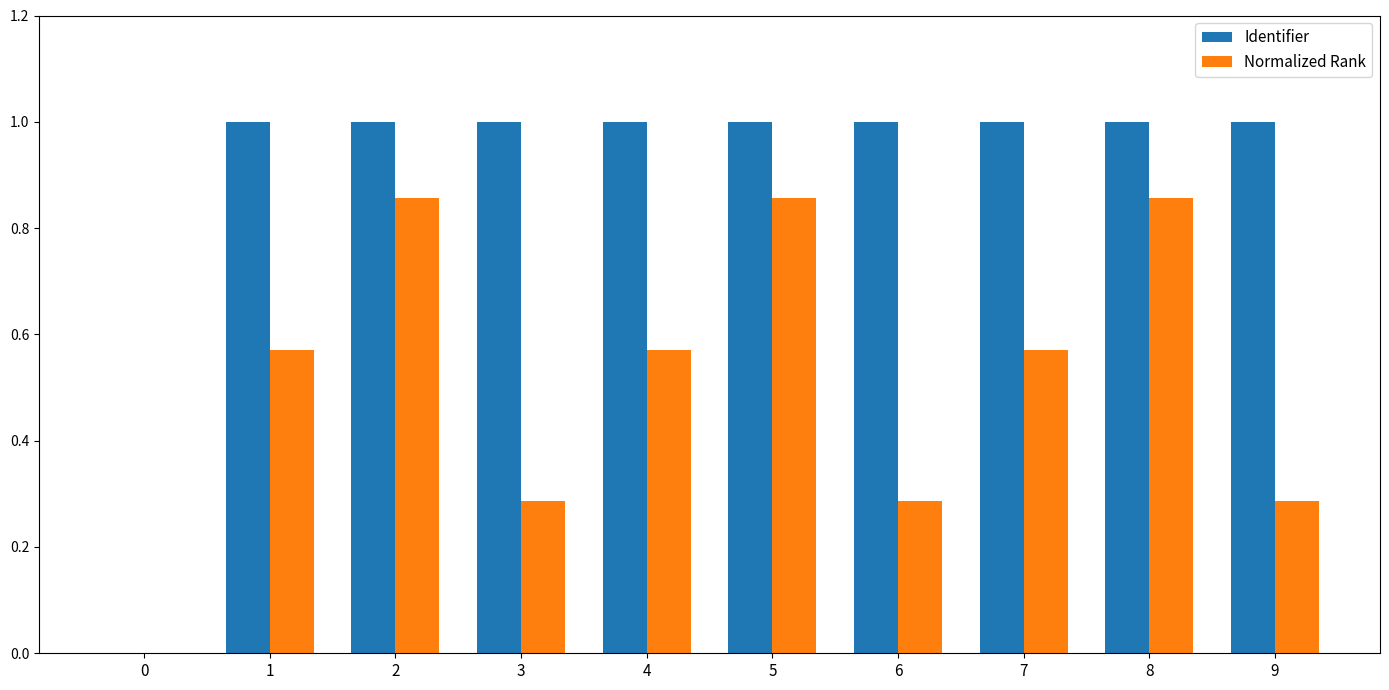

What is the sum of all Identifier values?

9.0